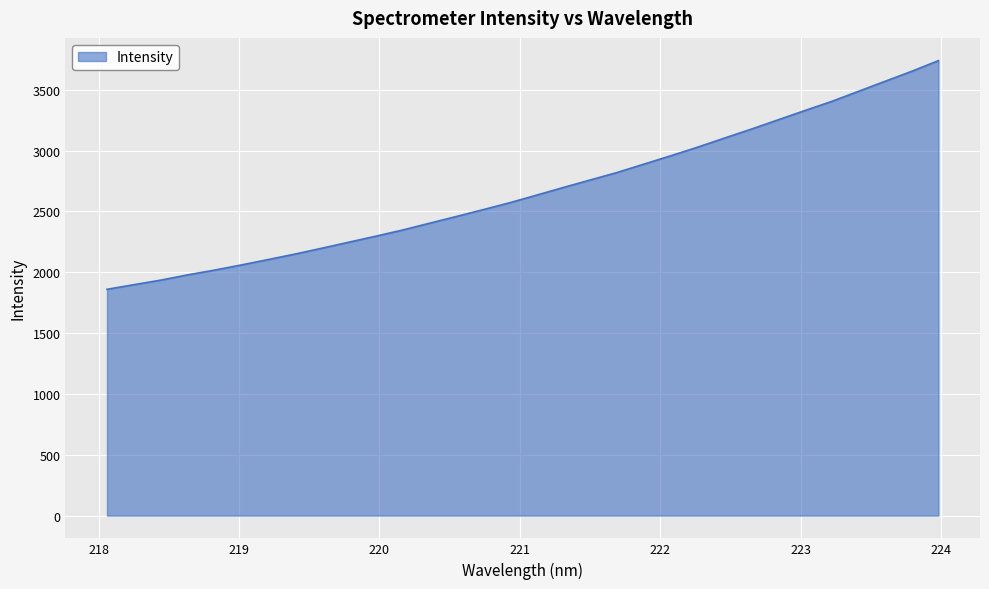

What is the greatest value displayed?

3739.7